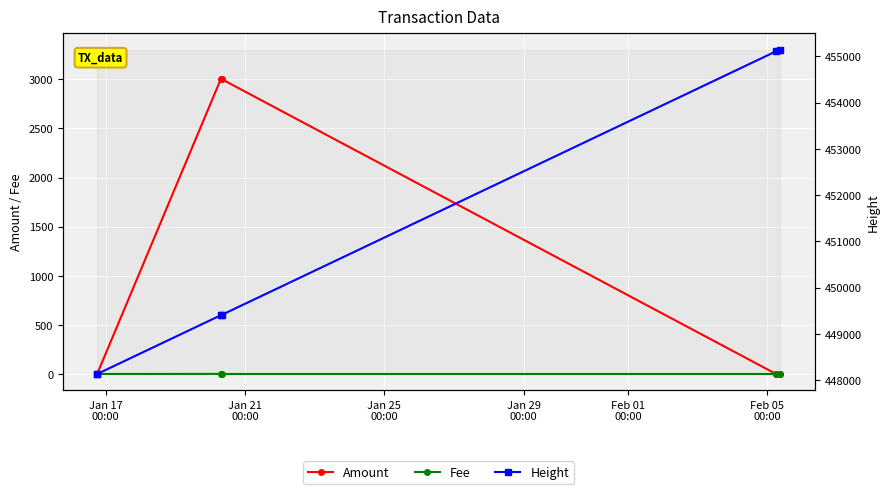

How many interior local peaks does the Amount series have?

1